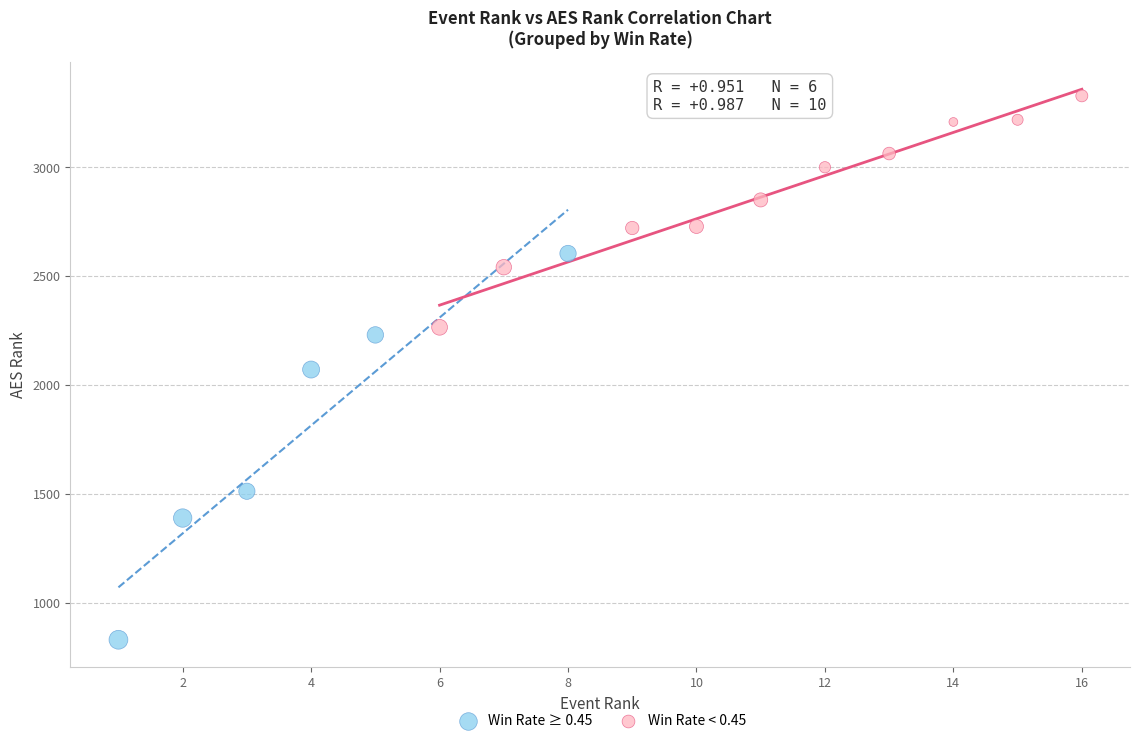

Which series reaches the maximum Y coordinate?

Win Rate < 0.45